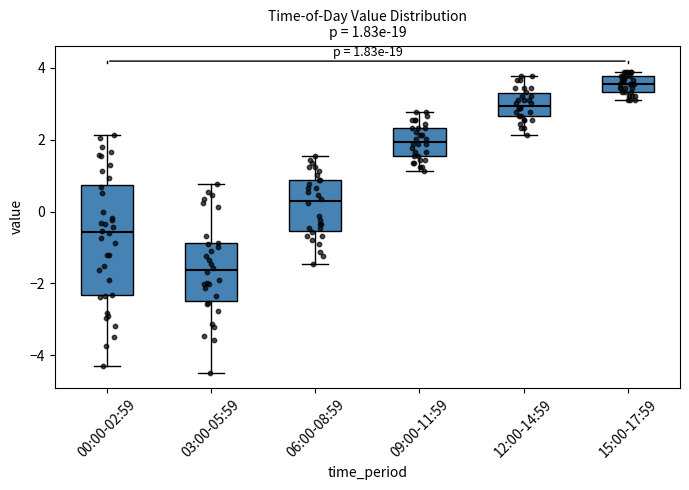

Which box is the tallest, from its lower edge to its upper edge?

00:00-02:59